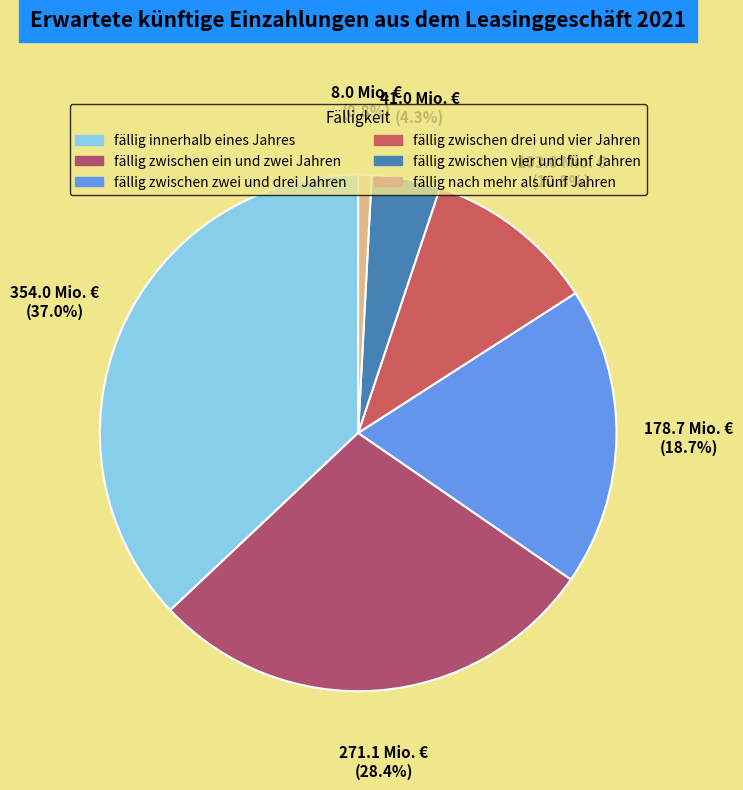

How many slices are in this pie chart?

6